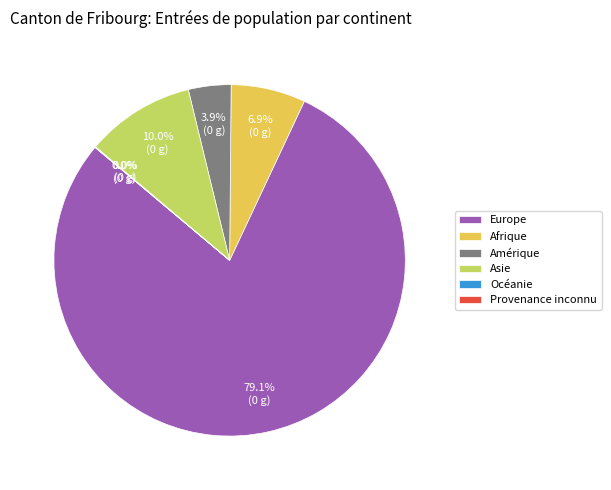

Which has a higher value, Europe or Amérique?

Europe